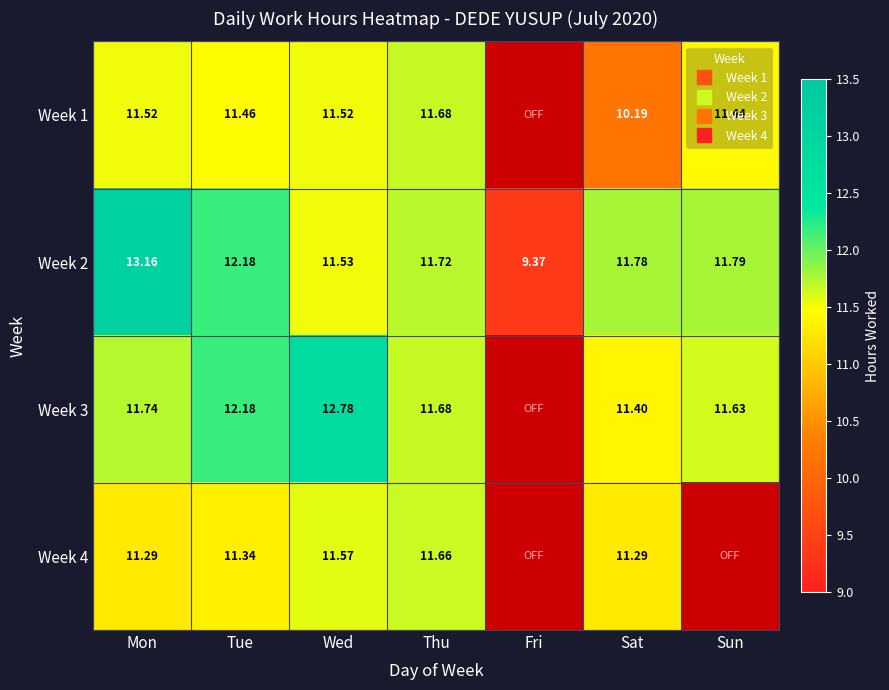

How many series are shown in this chart?

4